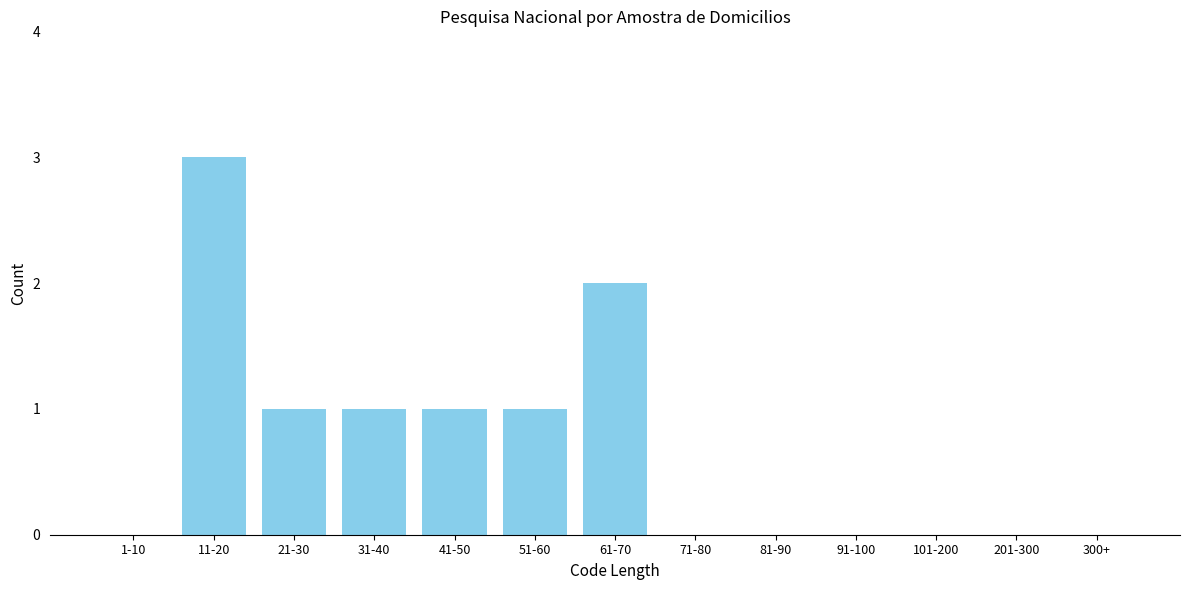

Reading left to right, transcribe all the data shown in this chart.

1-10=0	11-20=3	21-30=1	31-40=1	41-50=1	51-60=1	61-70=2	71-80=0	81-90=0	91-100=0	101-200=0	201-300=0	300+=0